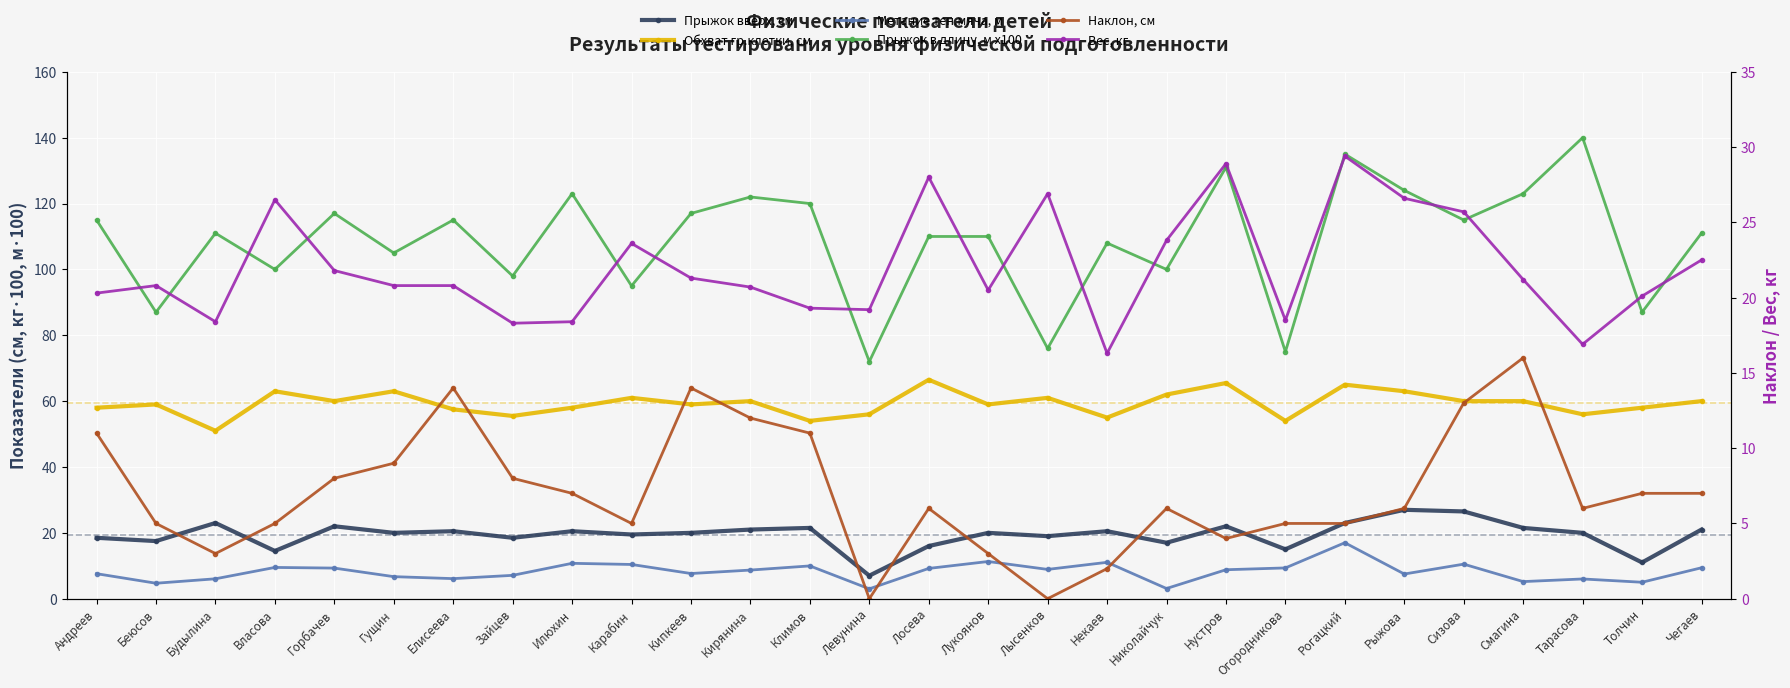

How many interior local peaks does the Метание тен.мяча, м series have?

8